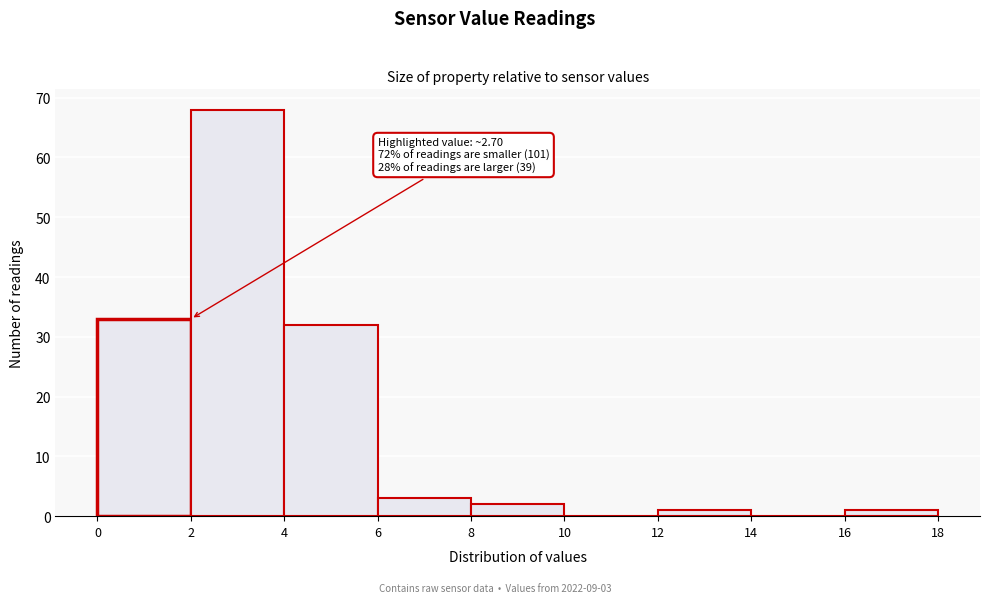

Which range on the x-axis has the tallest bar?

2 to 4